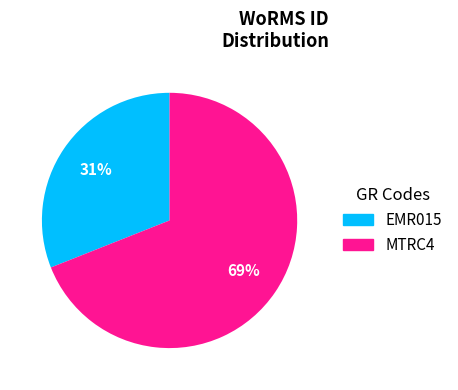

Is the sum of MTRC4 and EMR015 greater than half?

Yes